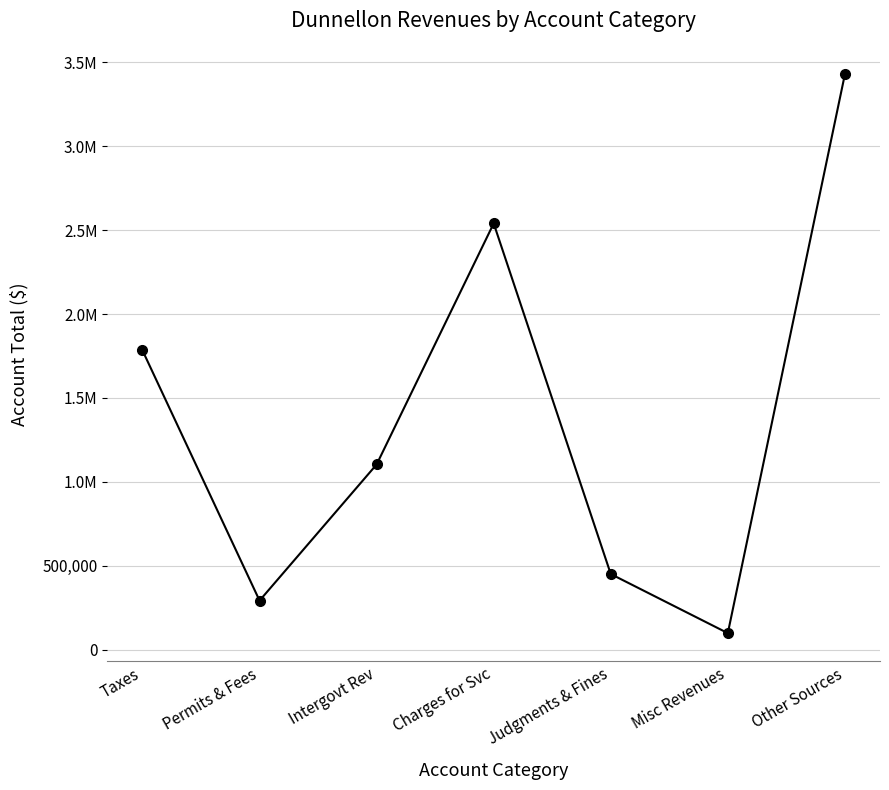

What is the label of the 6th point from the left?

Misc Revenues